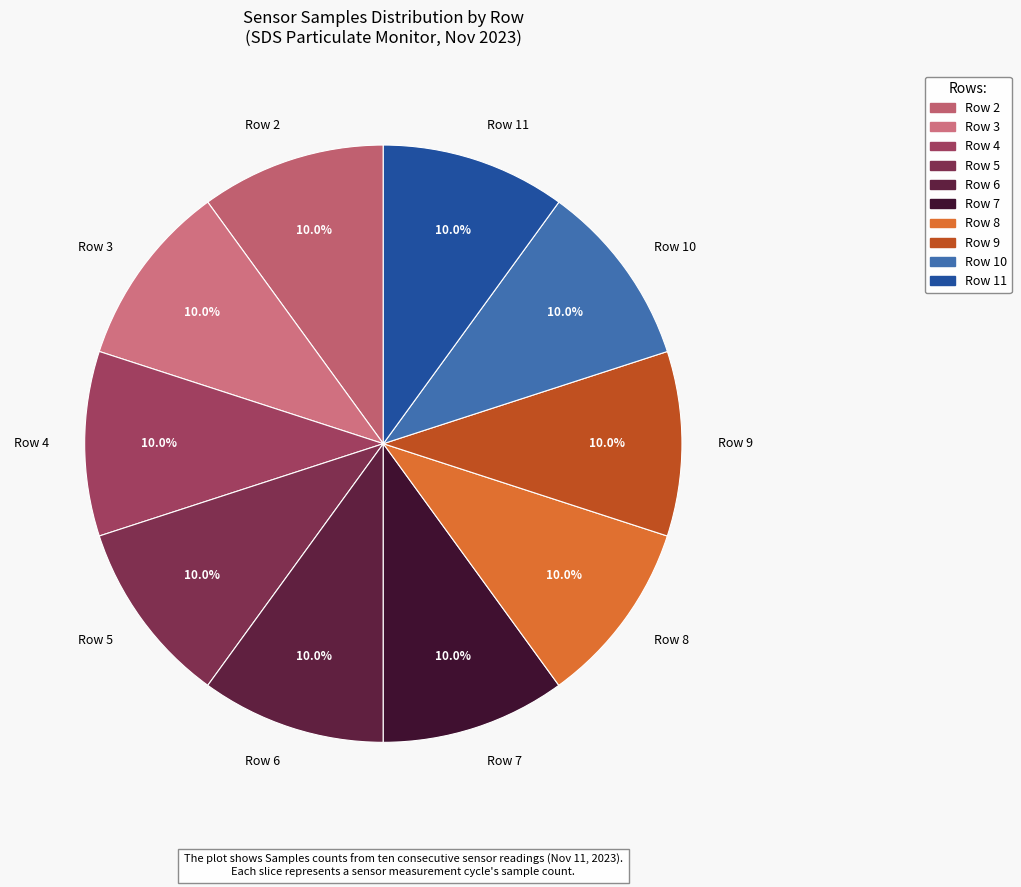

What percentage is NOT represented by Row 11?

90.0%